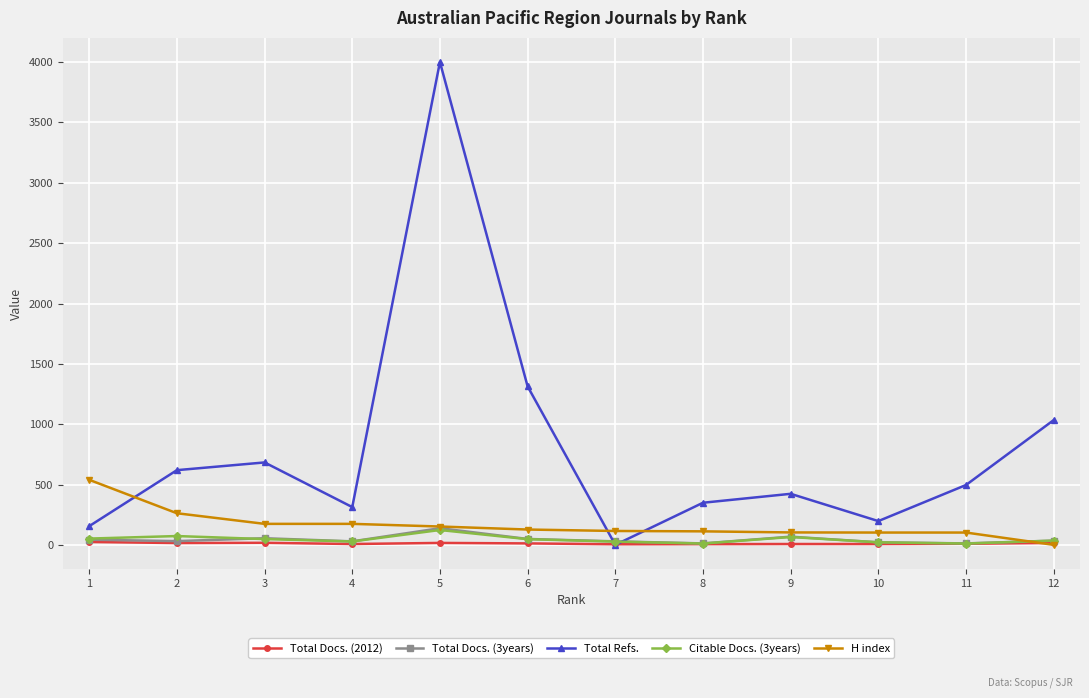

Which series has the largest total across all categories?

Total Refs.